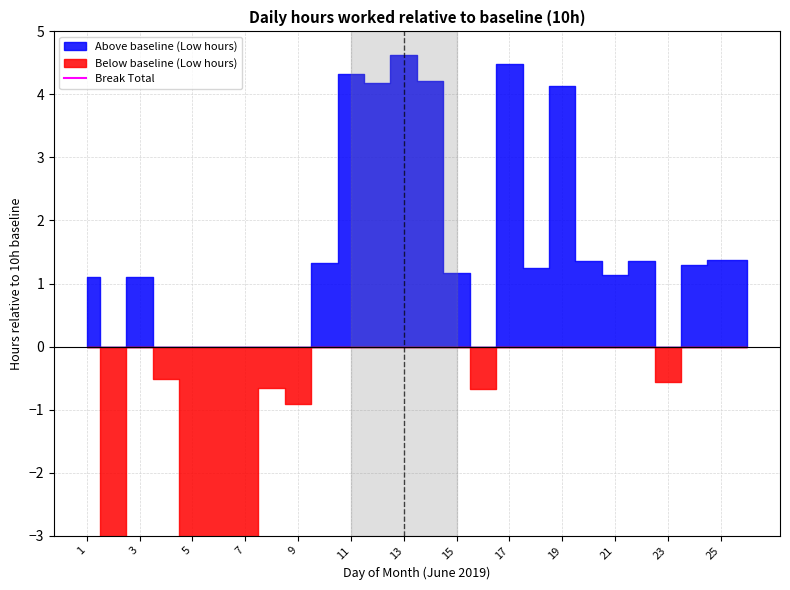

Does the chart display data point markers on the line(s)?

No